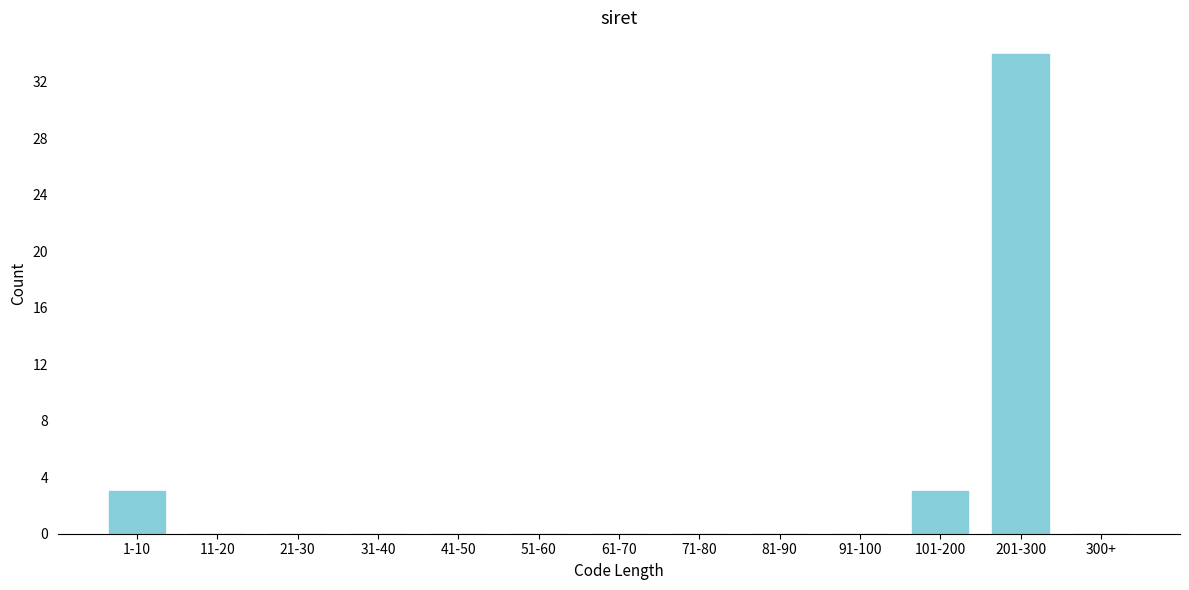

Reading left to right, list all the values displayed in this chart.

1-10=3	11-20=0	21-30=0	31-40=0	41-50=0	51-60=0	61-70=0	71-80=0	81-90=0	91-100=0	101-200=3	201-300=34	300+=0